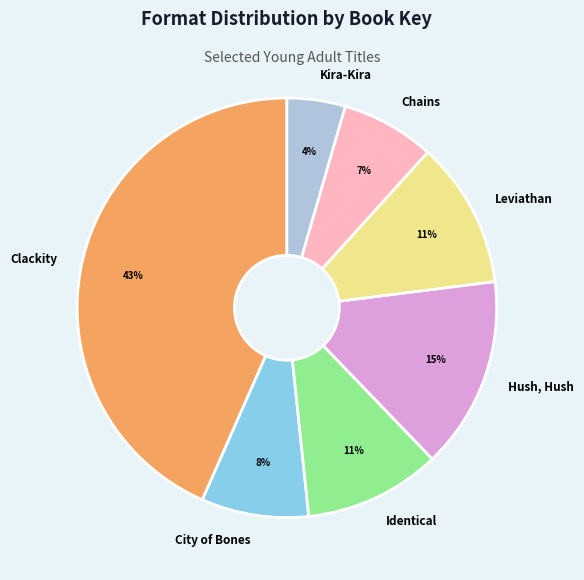

To the nearest percent, what is the average slice percentage?

14%